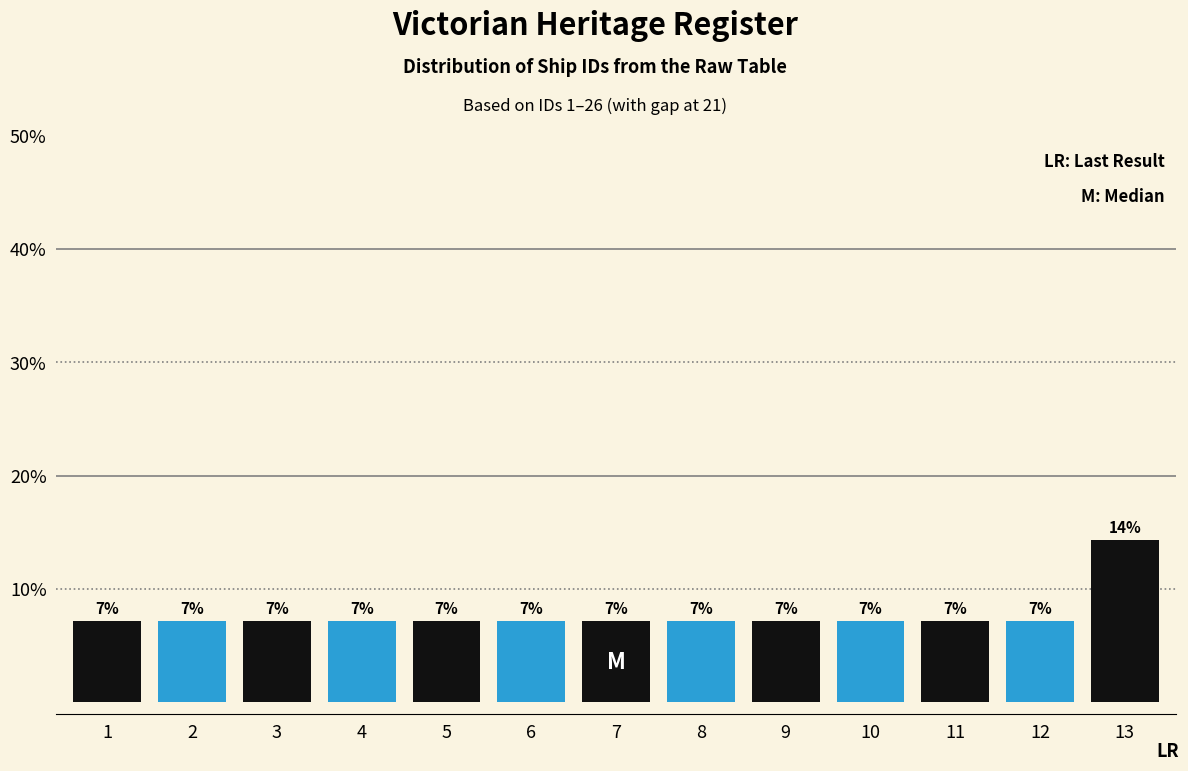

How many bars are there in total?

13